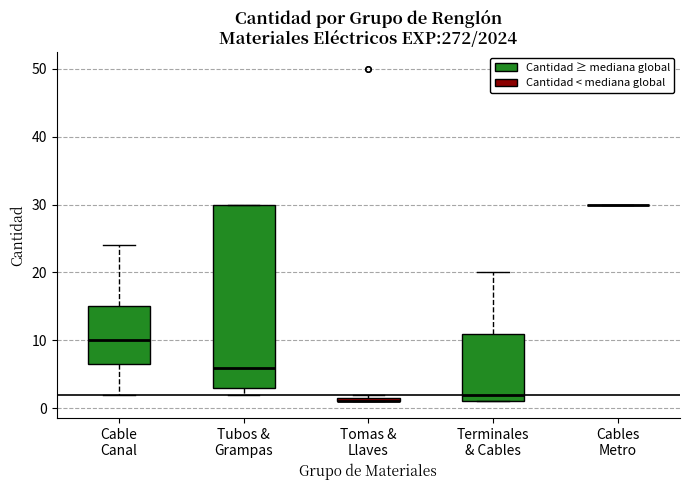

Which box is the tallest, from its lower edge to its upper edge?

Tubos & Grampas